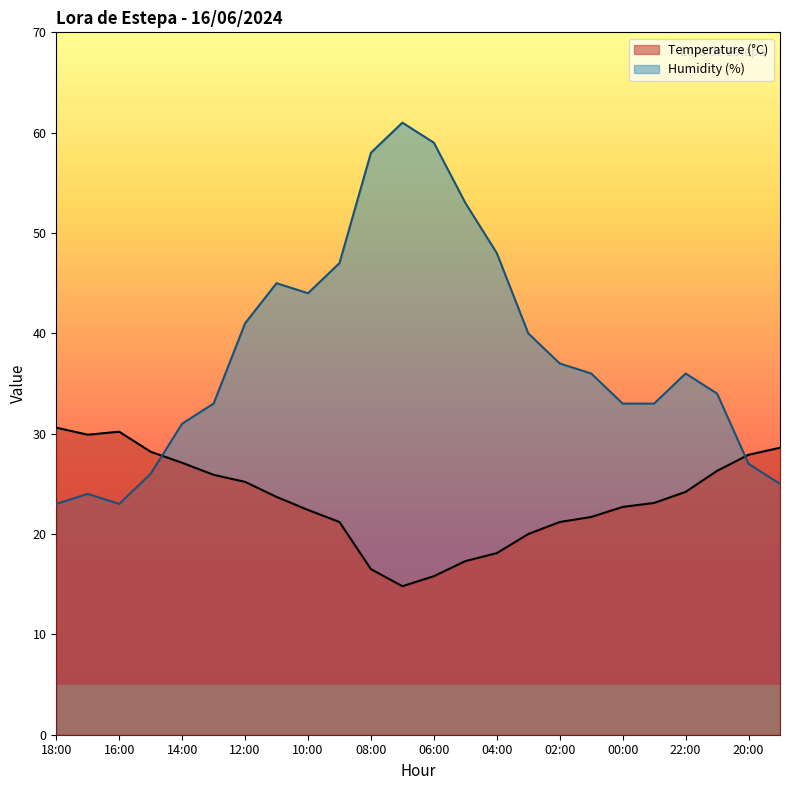

Is the value of Humidity (%) at 13:00 greater than the value of Temperature (°C) at 00:00?

Yes